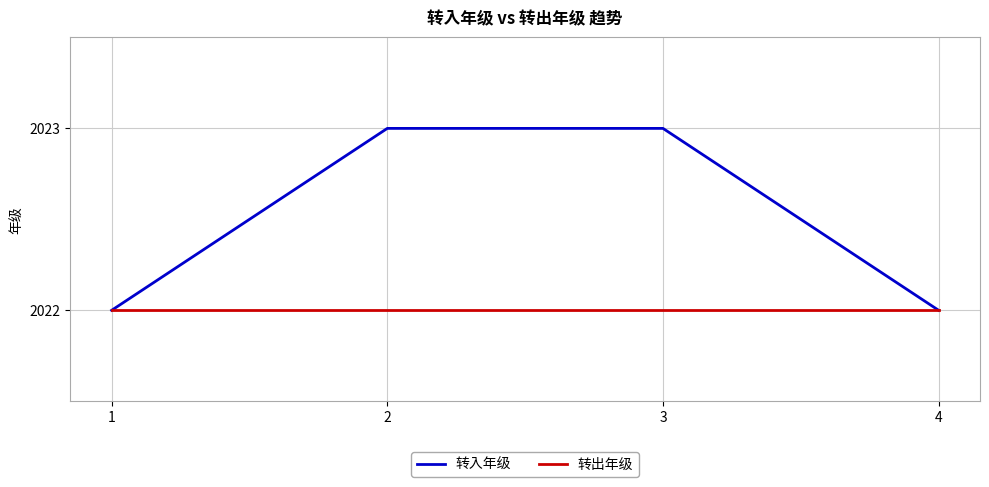

Count the number of data series in this chart.

2